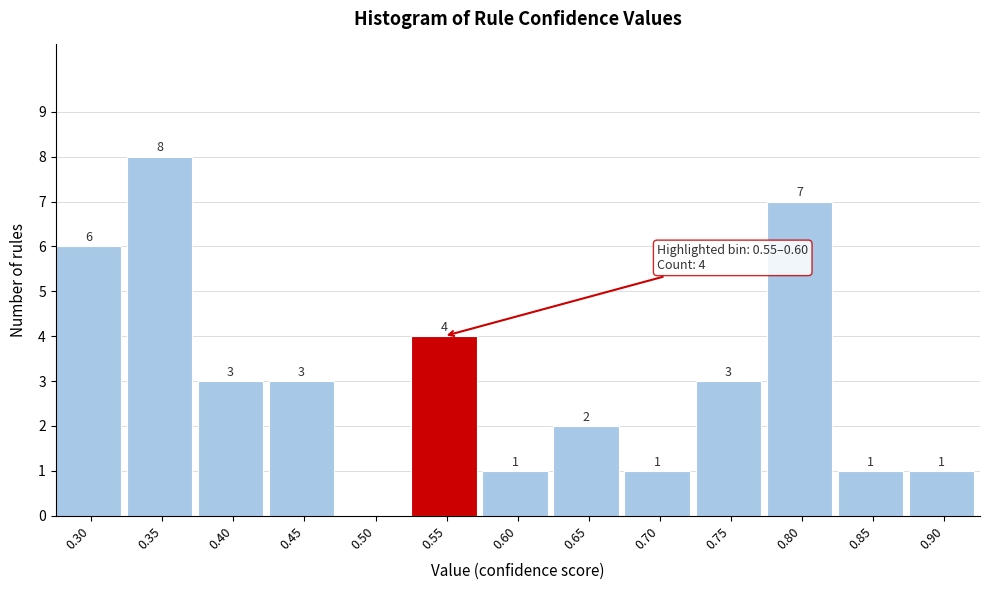

Reading left to right, extract all data points from this chart.

0.30=6	0.35=8	0.40=3	0.45=3	0.50=0	0.55=4	0.60=1	0.65=2	0.70=1	0.75=3	0.80=7	0.85=1	0.90=1